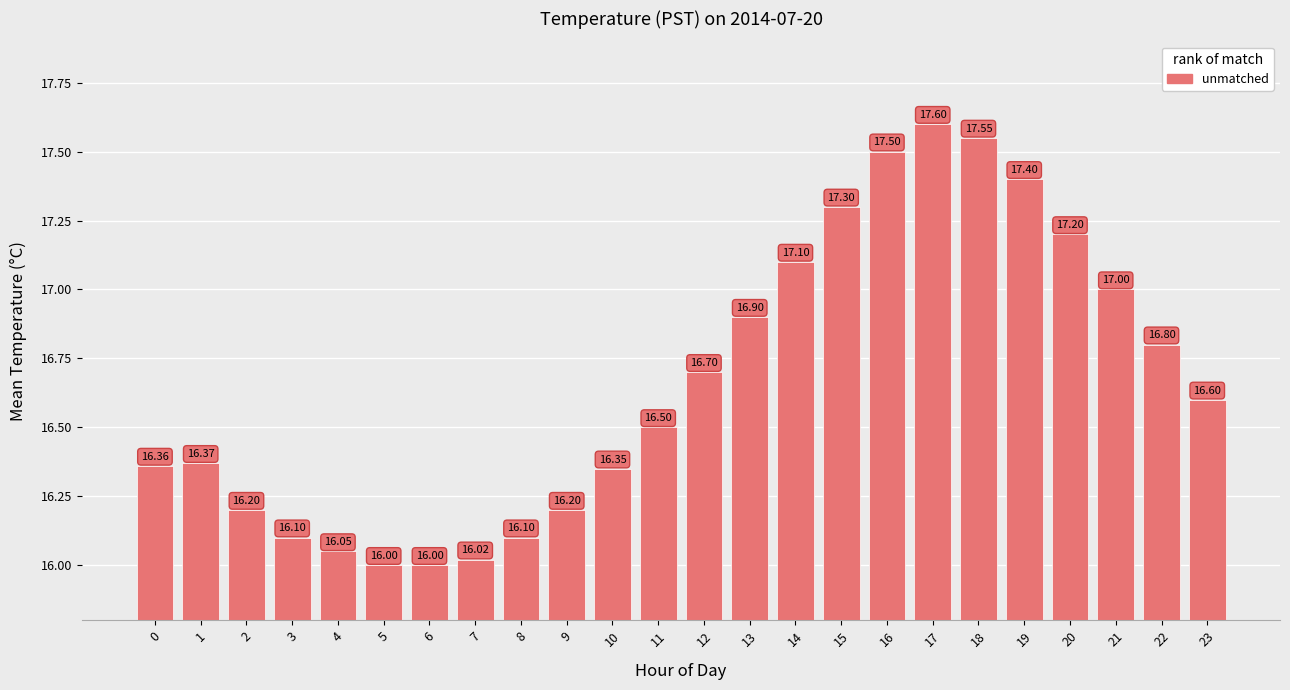

Count the number of categories in the chart.

24